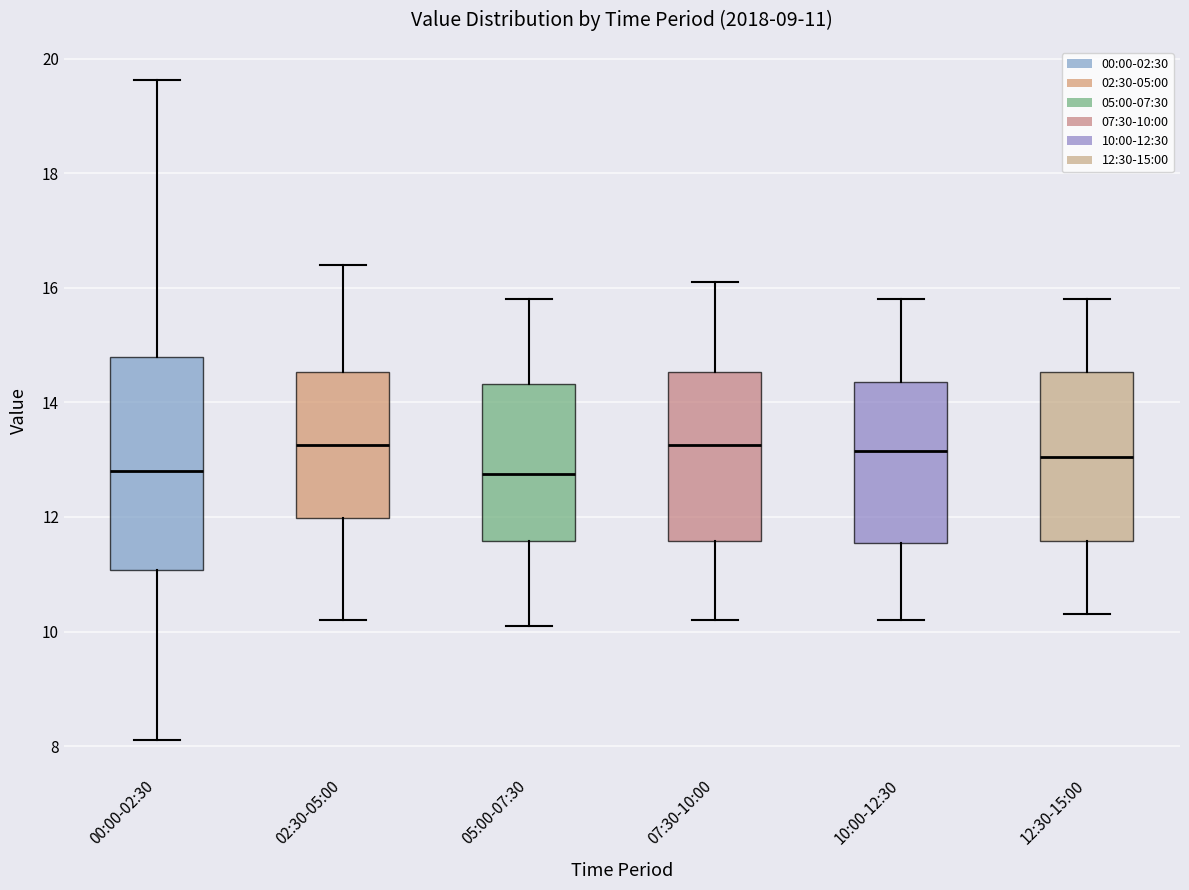

Which box is the tallest, from its lower edge to its upper edge?

00:00-02:30